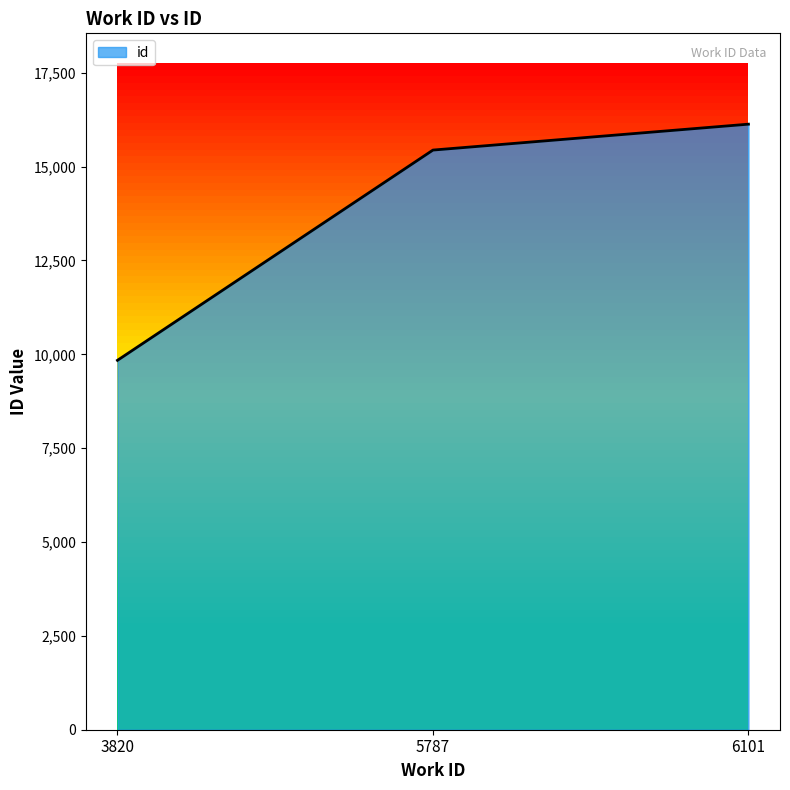

How many distinct data groups are displayed?

1